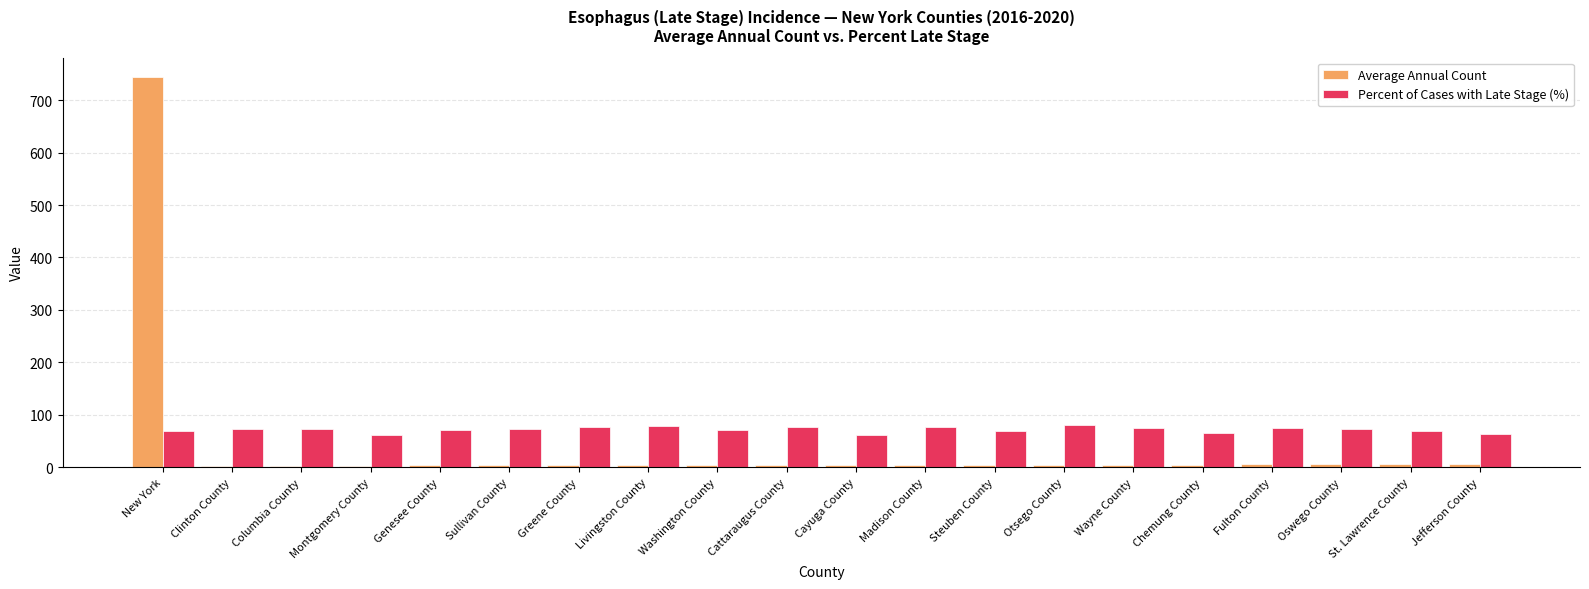

What is the difference between the highest and lowest values at Wayne County?

70.8